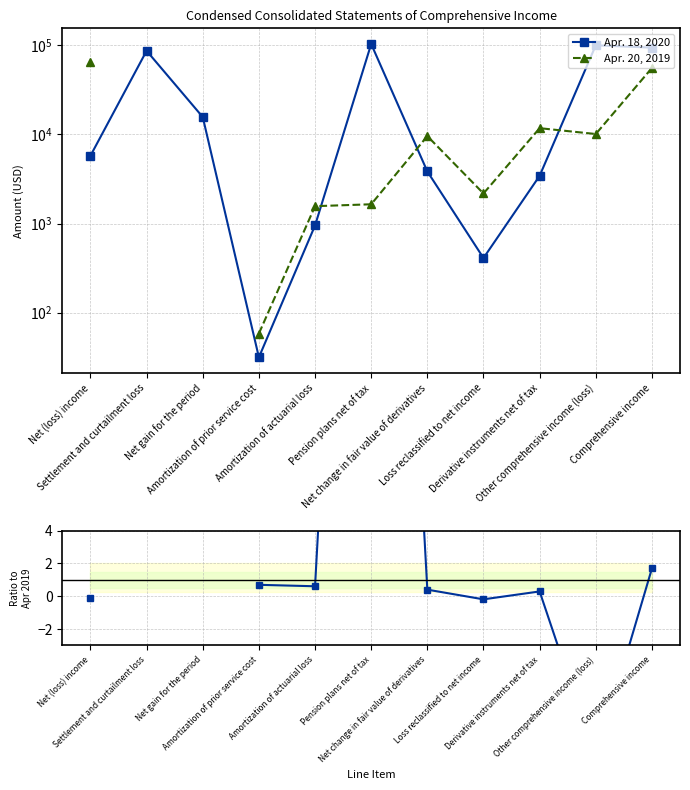

How many data points in Apr. 20, 2019 are above 1569?

7